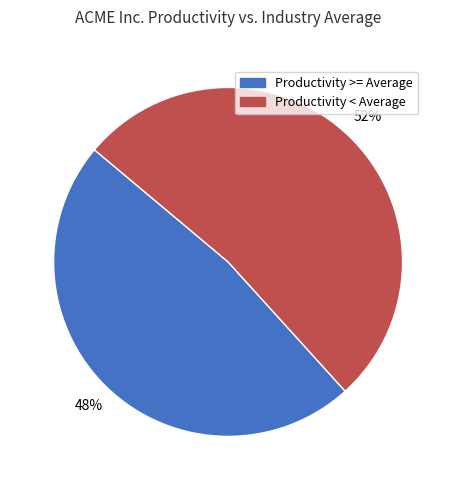

What is the smallest slice in the pie chart?

Productivity >= Average